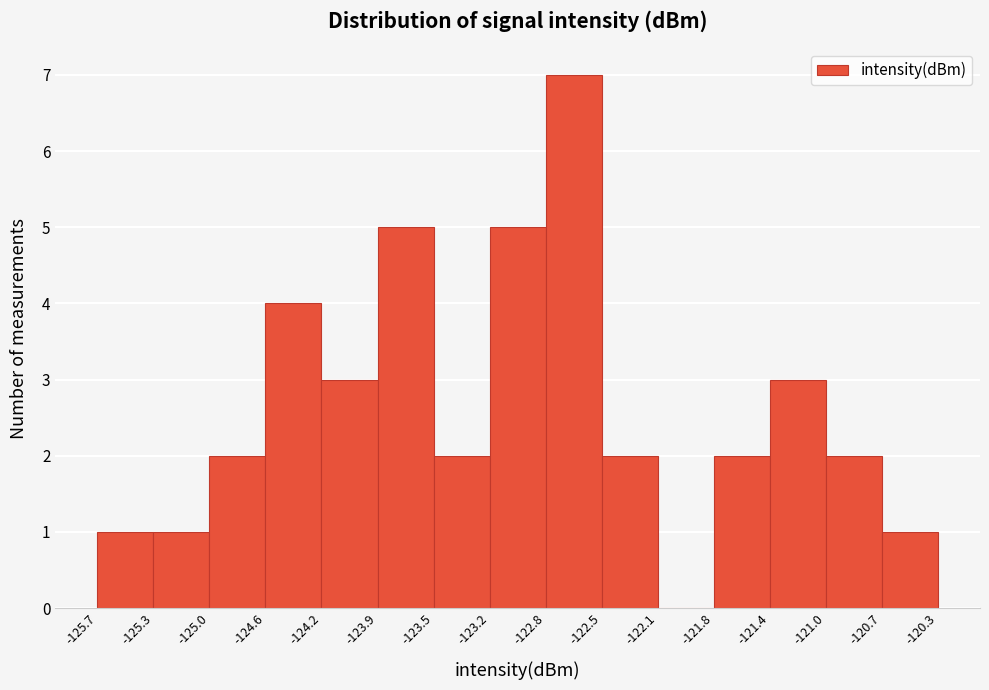

Reading left to right, list every bar in this chart as the range it spans on the x-axis followed by its height. The values are not printed on the chart, so give them approximately, as read against the axis.

-125.7 to -125.3: 1
-125.3 to -125.0: 1
-125.0 to -124.6: 2
-124.6 to -124.2: 4
-124.2 to -123.9: 3
-123.9 to -123.5: 5
-123.5 to -123.2: 2
-123.2 to -122.8: 5
-122.8 to -122.5: 7
-122.5 to -122.1: 2
-122.1 to -121.8: 0
-121.8 to -121.4: 2
-121.4 to -121.0: 3
-121.0 to -120.7: 2
-120.7 to -120.3: 1